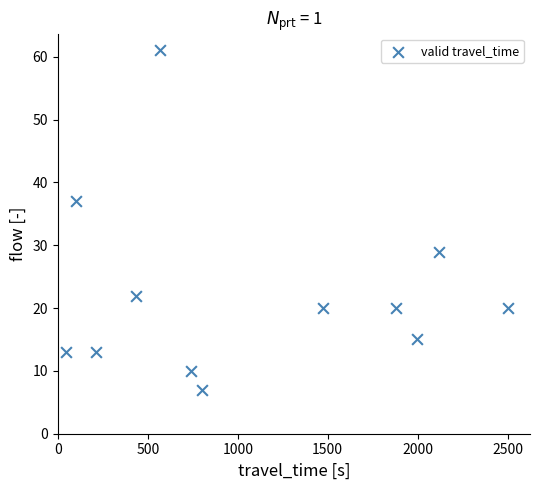

What is the range of X values (max minus min)?

2456